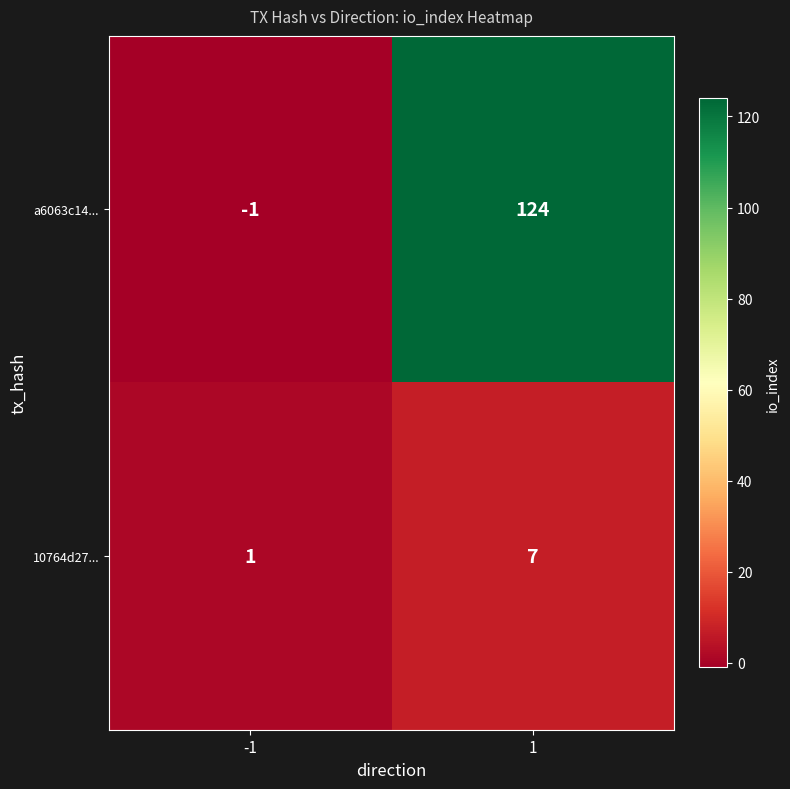

What is the maximum value shown in the chart?

124